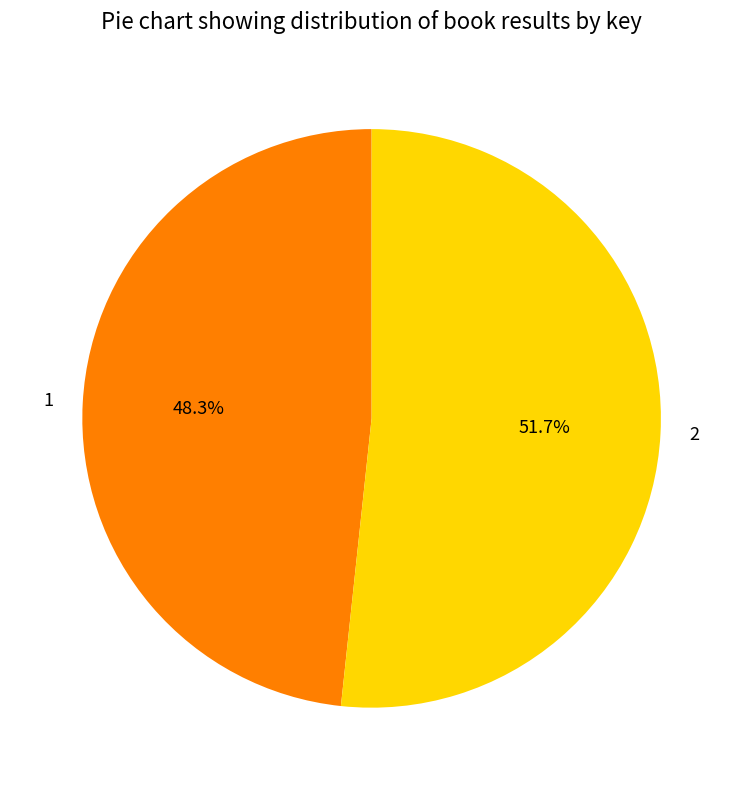

Combined, what portion of the pie is 1 and 2?

100.0%